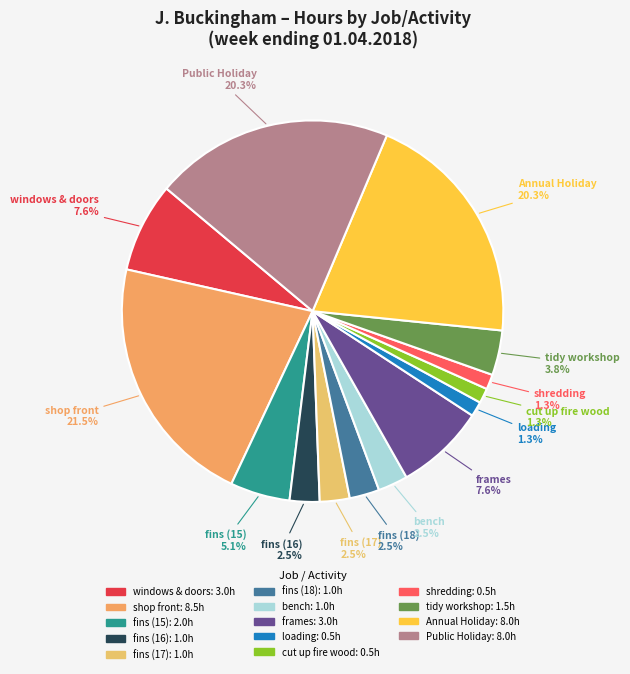

Does any single category account for the majority?

No